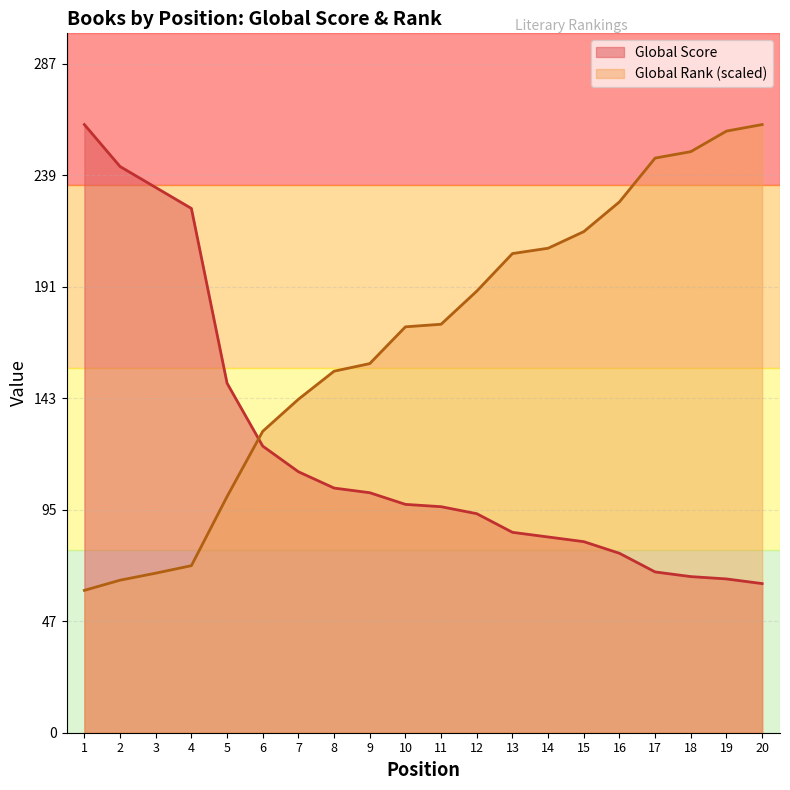

What is the value of the Global Score point at the 12th from the left?

94.0